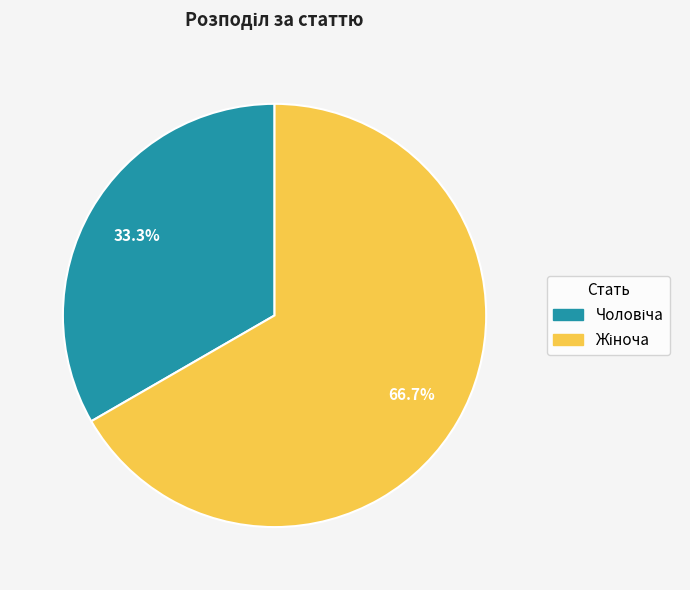

Count the number of slices in the pie.

2